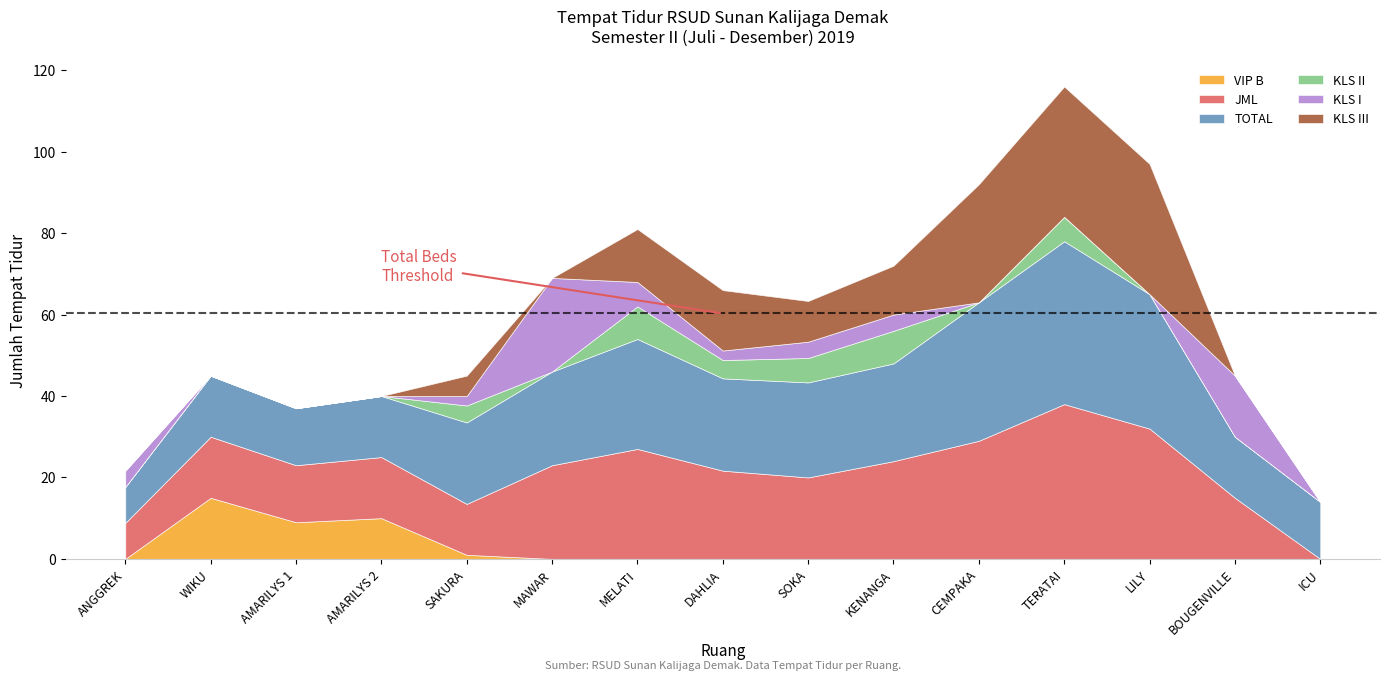

True or false: JML has a value of 21.7 at DAHLIA.

True